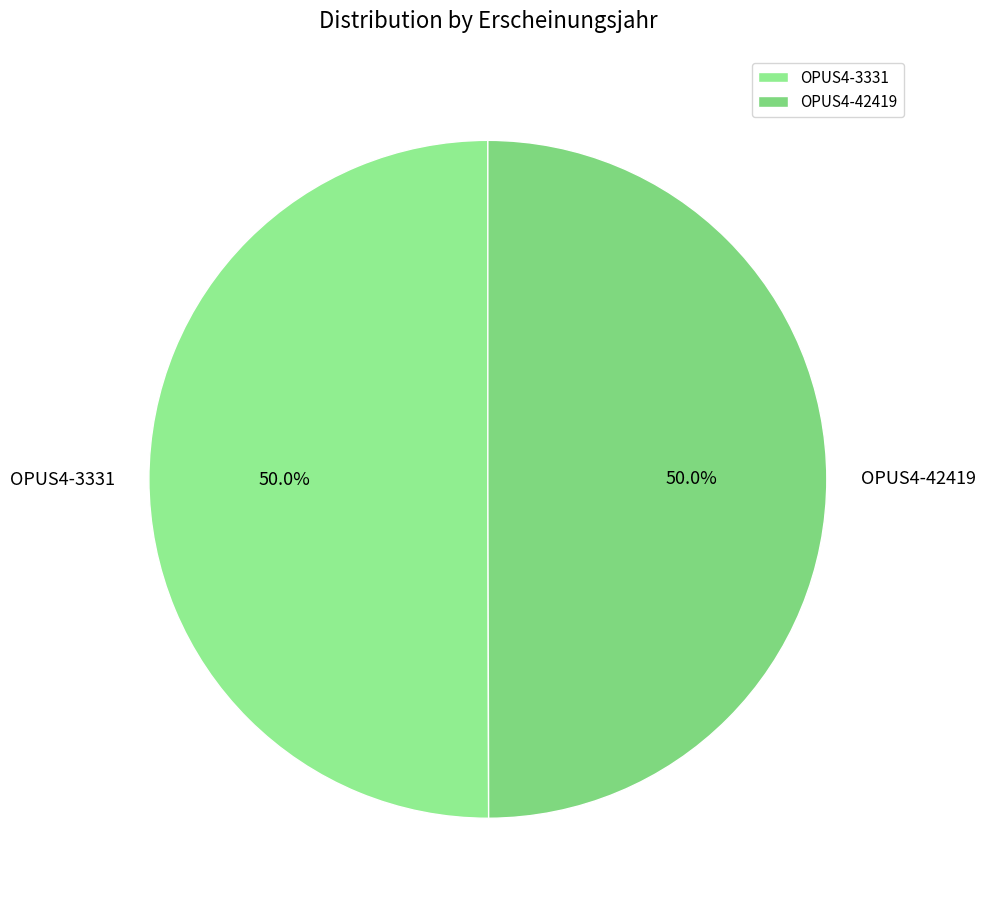

Is it true that OPUS4-3331 is 50% of the pie?

True